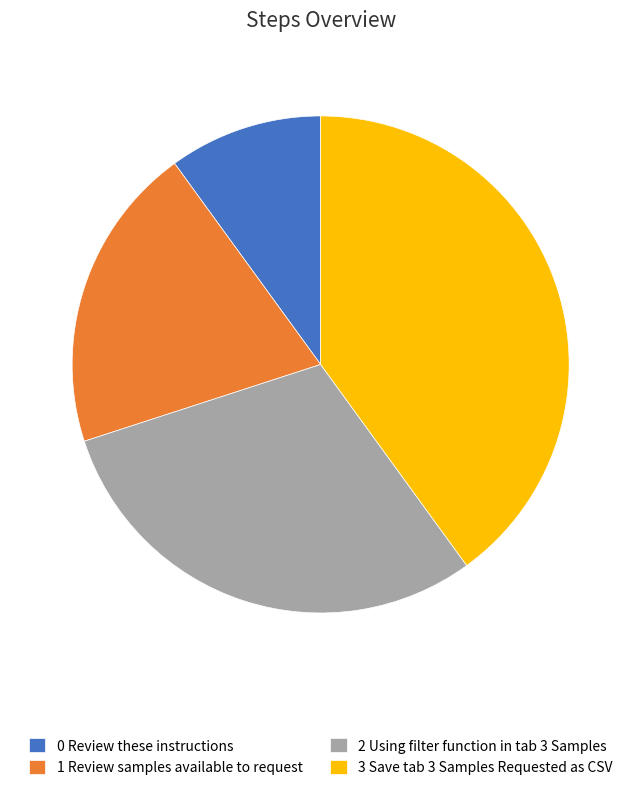

Rank the categories by value from highest to lowest.

3 Save tab 3 Samples Requested as CSV, 2 Using filter function in tab 3 Samples, 1 Review samples available to request, 0 Review these instructions